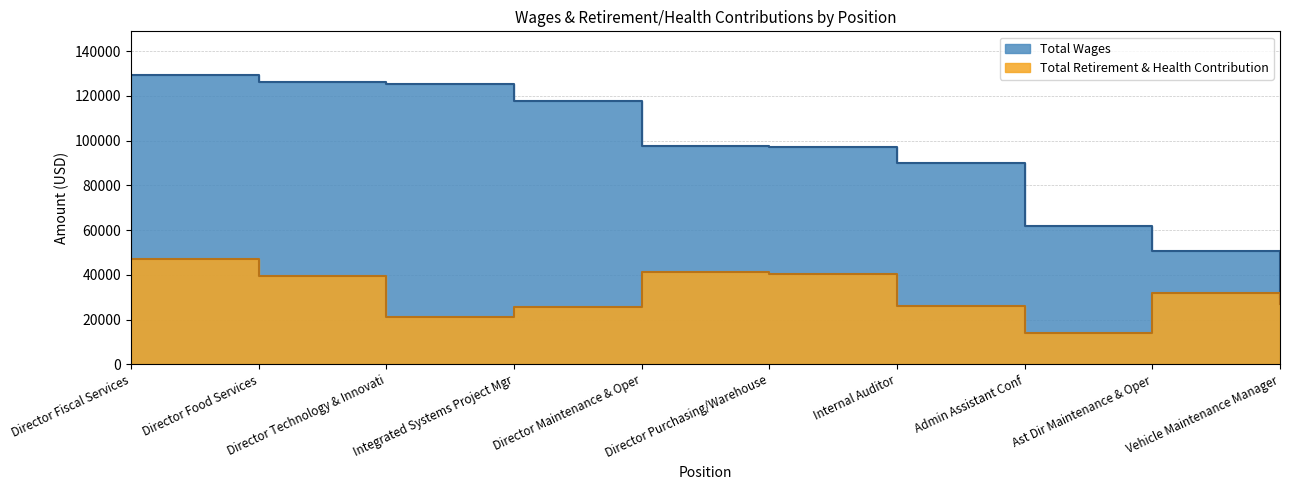

Is it true that Total Wages equals 90056 at Internal Auditor?

True